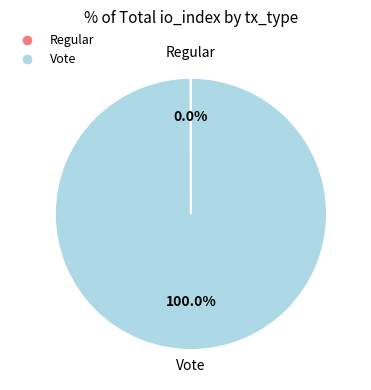

Which category has the biggest portion of the pie?

Vote